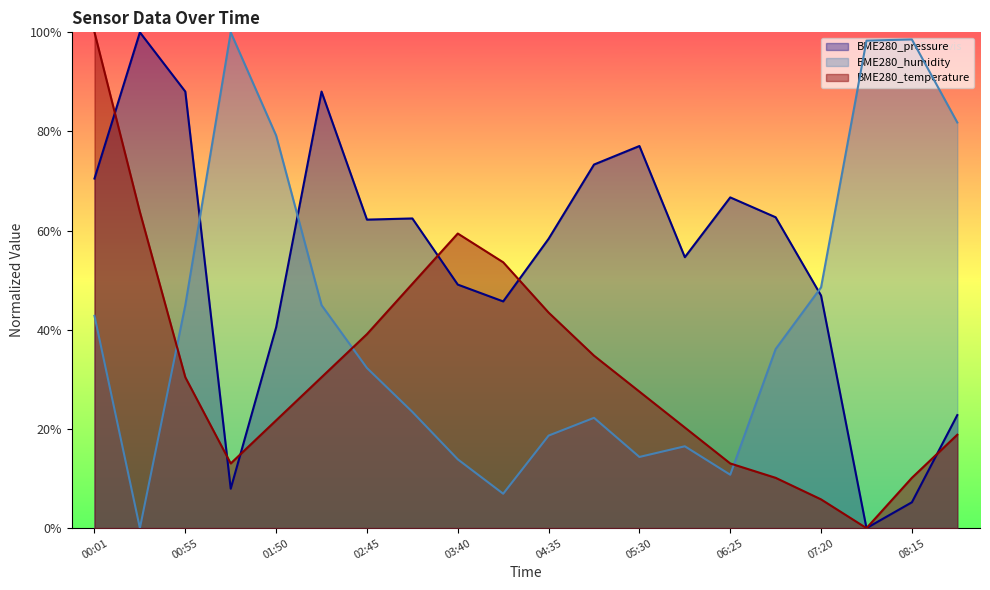

Reading left to right, transcribe all the data shown in this chart.

BME280_temperature: 00:01=100.0	00:28=63.8	00:55=30.4	01:22=13.0	01:50=21.7	02:17=30.4	02:45=39.1	03:12=49.3	03:40=59.4	04:07=53.6	04:35=43.5	05:02=34.8	05:30=27.5	05:57=20.3	06:25=13.0	06:52=10.1	07:20=5.8	07:47=0.0	08:15=10.1	08:42=18.8
BME280_humidity: 00:01=42.8	00:28=0.0	00:55=45.0	01:22=100.0	01:50=79.2	02:17=45.0	02:45=32.3	03:12=23.4	03:40=13.9	04:07=6.9	04:35=18.7	05:02=22.2	05:30=14.4	05:57=16.5	06:25=10.8	06:52=36.1	07:20=48.6	07:47=98.3	08:15=98.6	08:42=81.8
BME280_pressure: 00:01=70.5	00:28=100.0	00:55=88.1	01:22=8.0	01:50=40.5	02:17=88.1	02:45=62.2	03:12=62.5	03:40=49.1	04:07=45.7	04:35=58.4	05:02=73.3	05:30=77.1	05:57=54.6	06:25=66.7	06:52=62.7	07:20=46.9	07:47=0.0	08:15=5.2	08:42=22.8